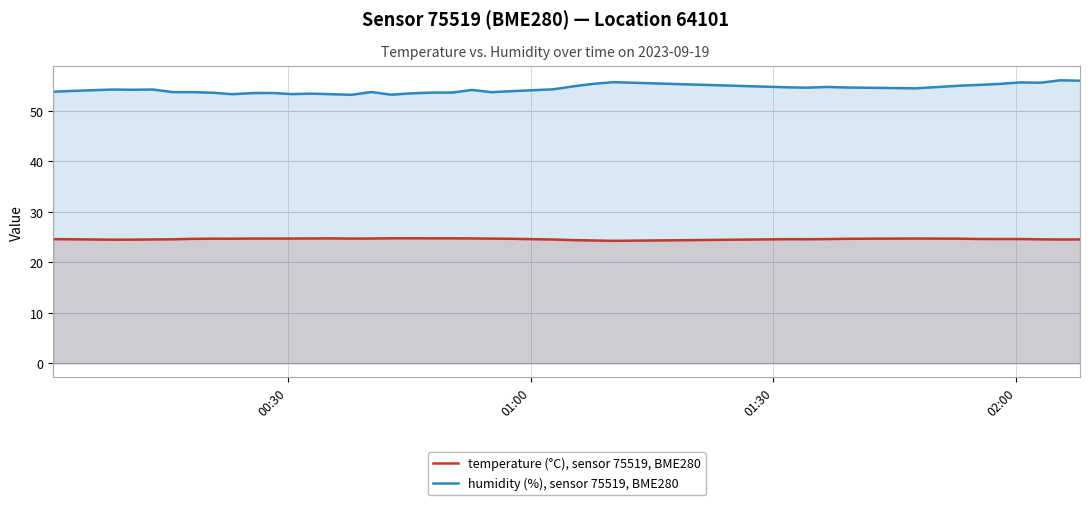

What is the highest value of the temperature (°C), sensor 75519, BME280 series?

24.8